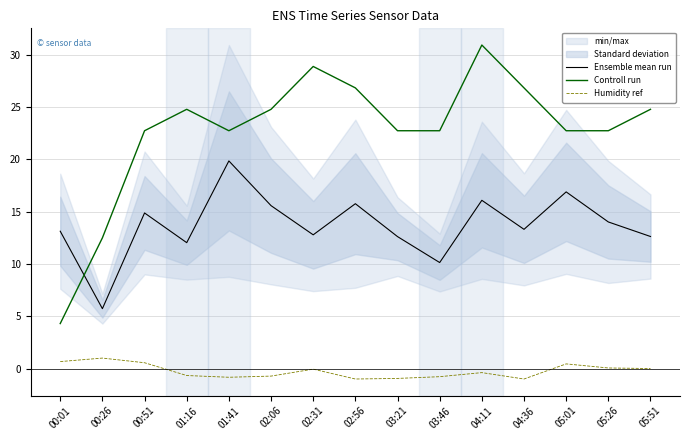

What position from the left is 00:51?

3